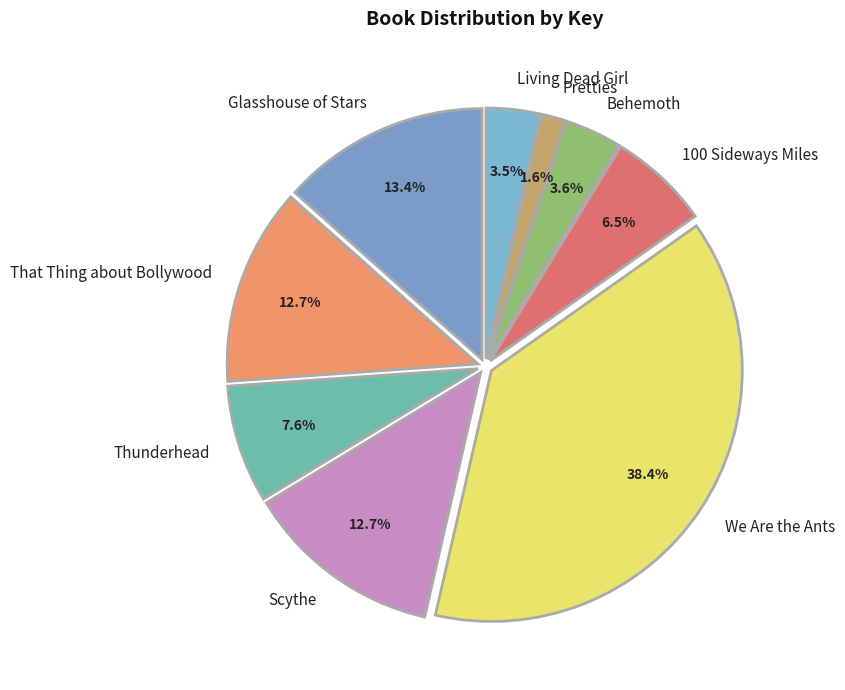

Which category has the smallest portion of the pie?

Pretties